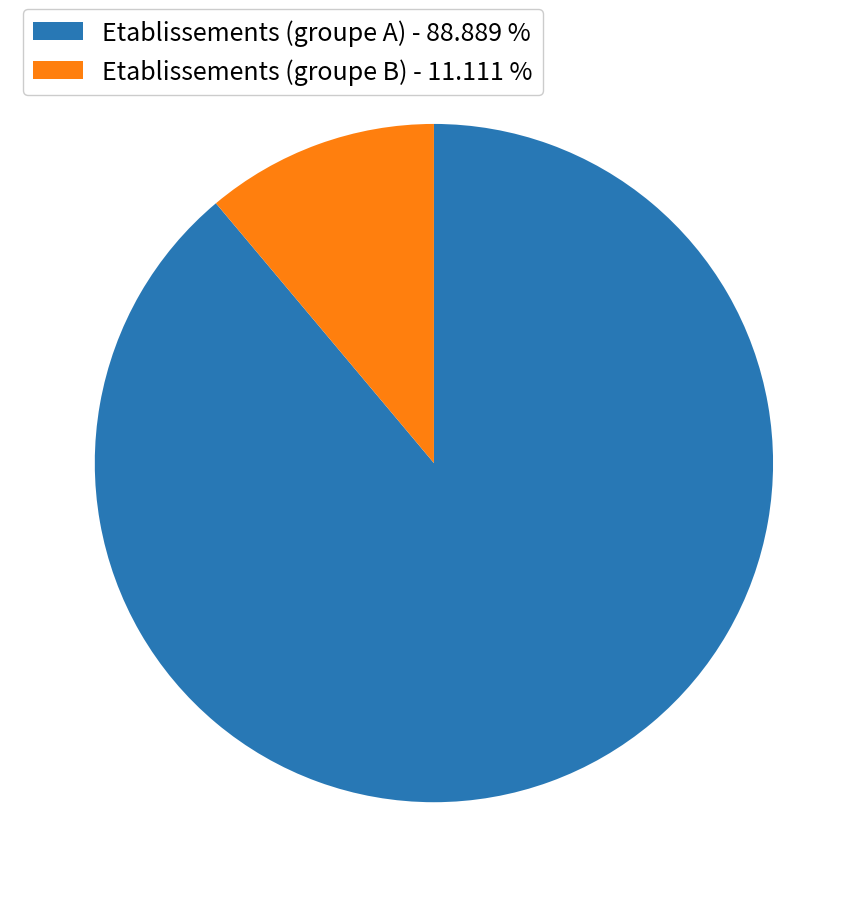

Do Etablissements (groupe B) - 11.111 % and Etablissements (groupe A) - 88.889 % together represent more than half of the pie?

Yes